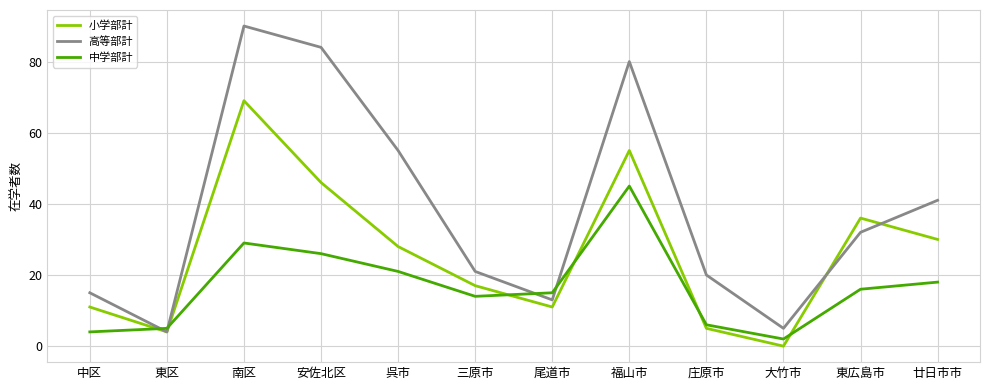

What position from the left is 三原市?

6